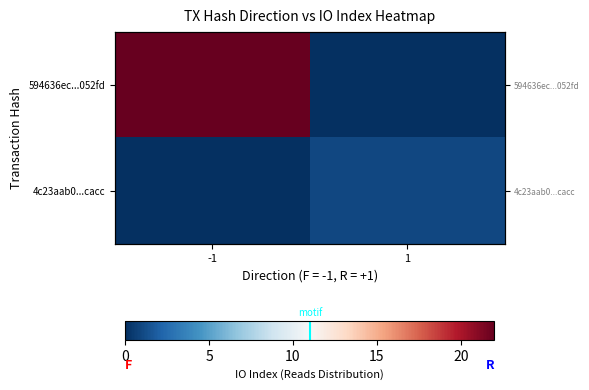

What is the sum of the 4c23aab0...cacc values at -1 and 1?

1